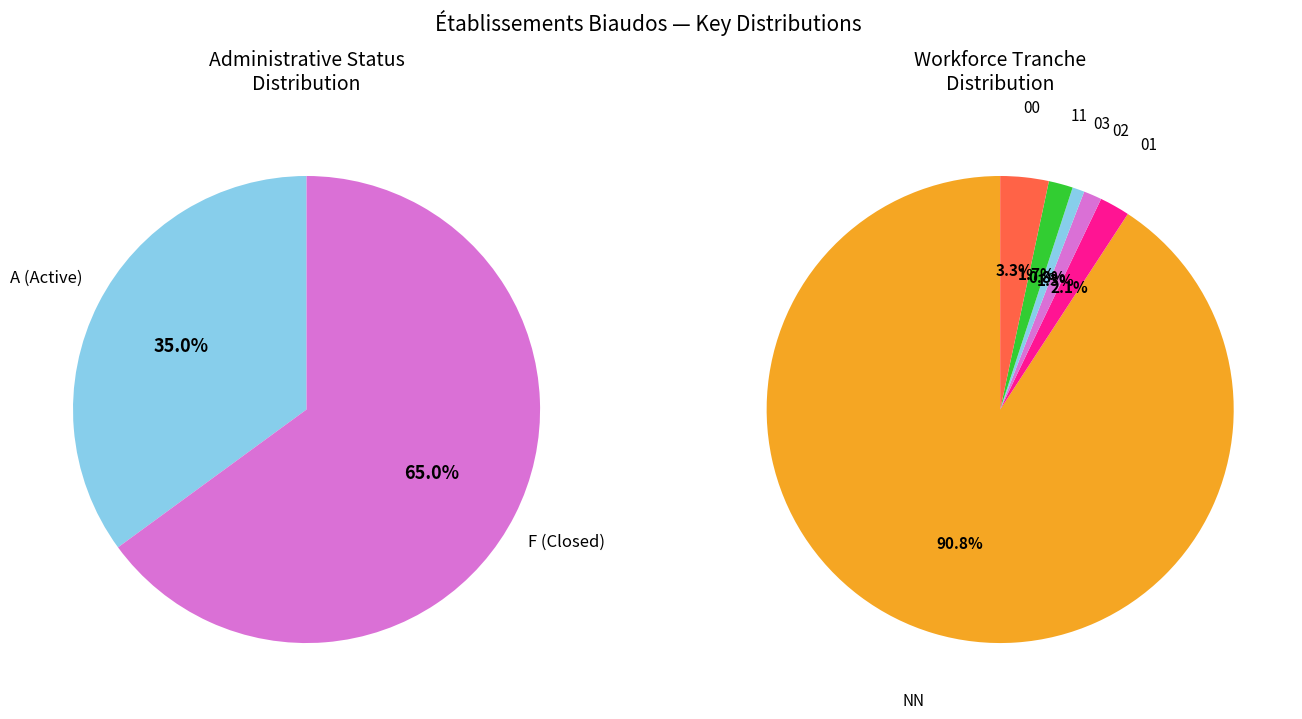

Does any single category account for the majority?

Yes